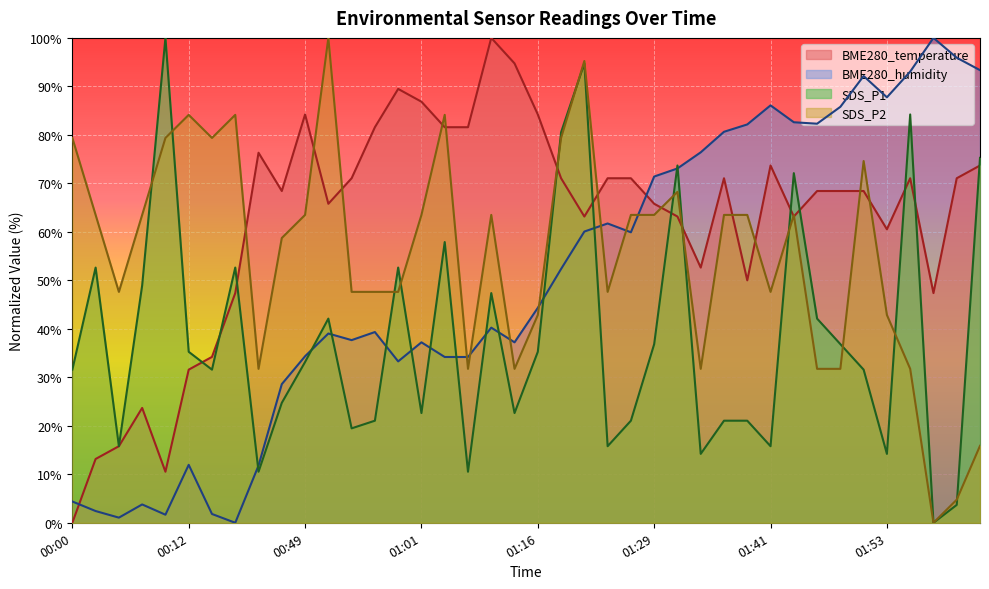

Between 00:00 and 01:33, which series saw the biggest shift?

BME280_humidity